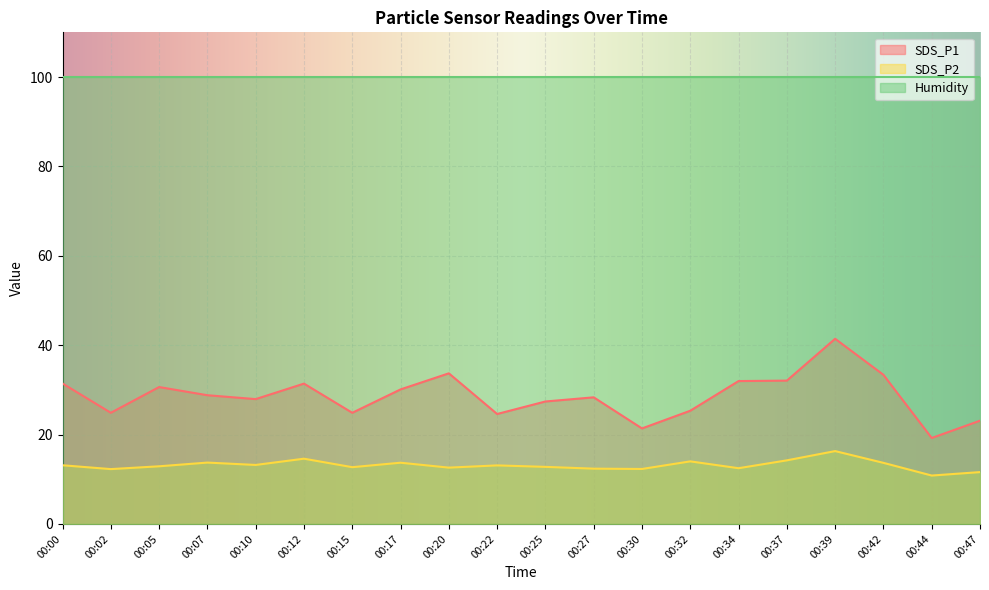

Which label corresponds to the smallest value in the chart?

00:44